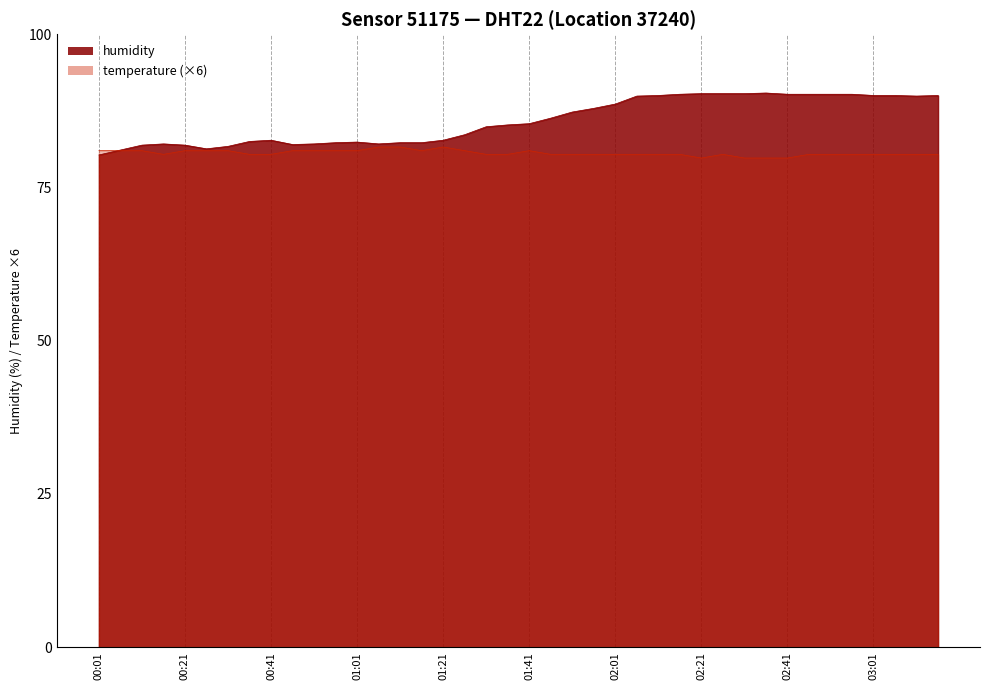

What is the maximum value shown in the chart?

90.4